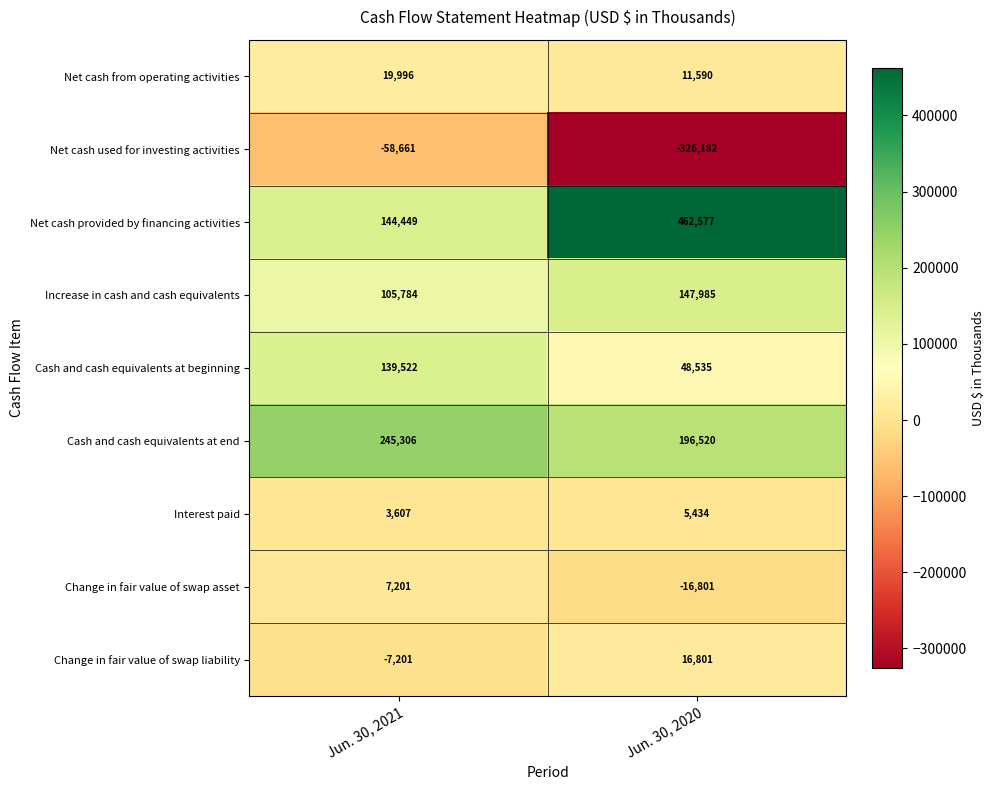

True or false: Change in fair value of swap liability has a value of -4731 at Jun. 30, 2021.

False